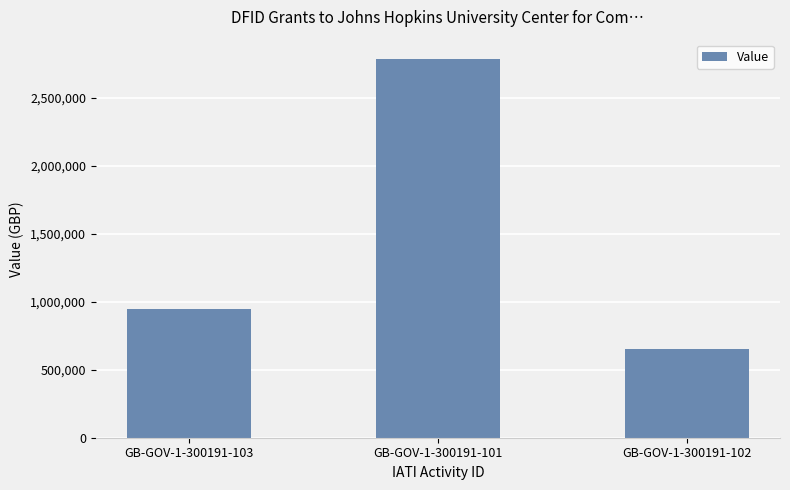

Rank the categories by value from lowest to highest.

GB-GOV-1-300191-102, GB-GOV-1-300191-103, GB-GOV-1-300191-101